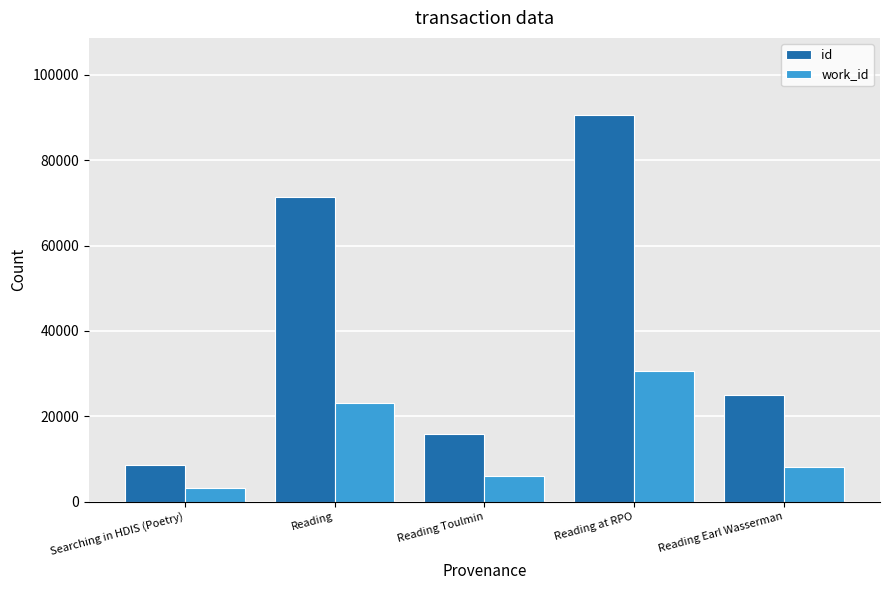

Is it true that id equals 15919 at Reading Toulmin?

True